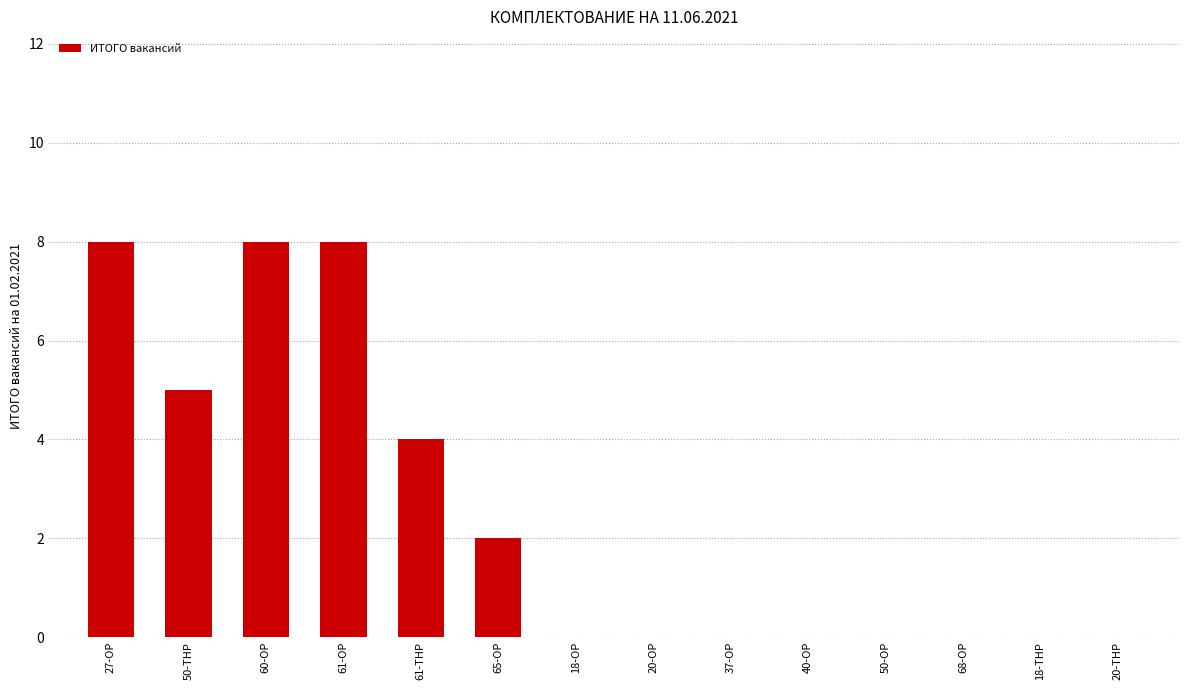

What is the greatest value displayed?

8